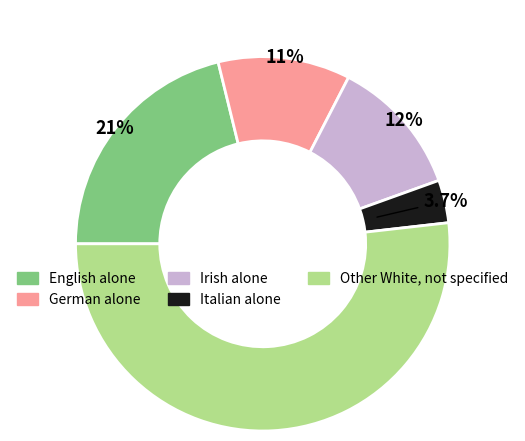

Does any single category account for the majority?

Yes